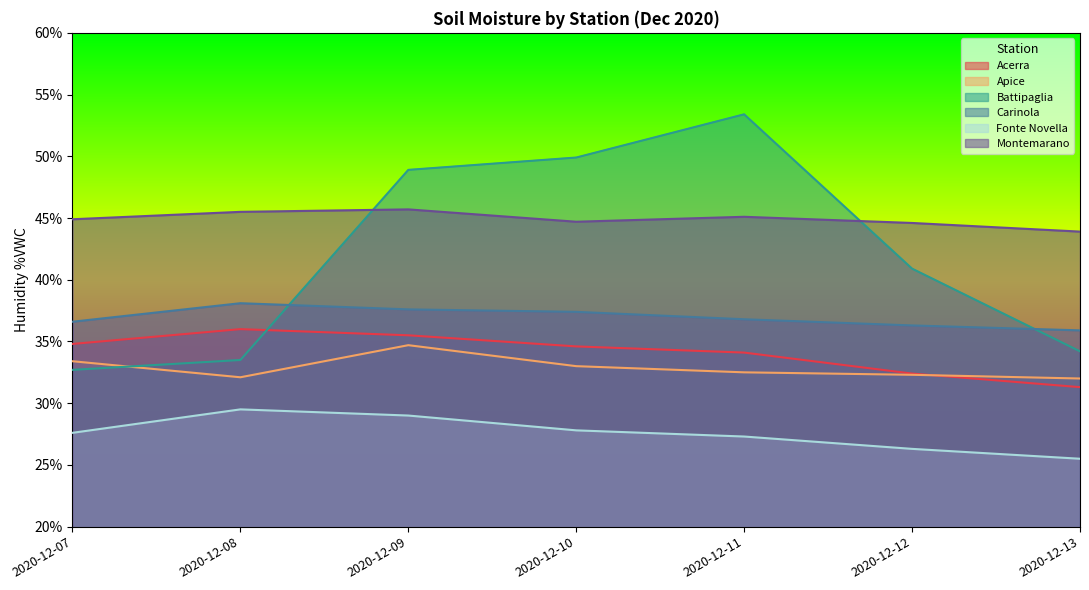

The Montemarano series shows 44.9 at 2020-12-07. True or false?

True